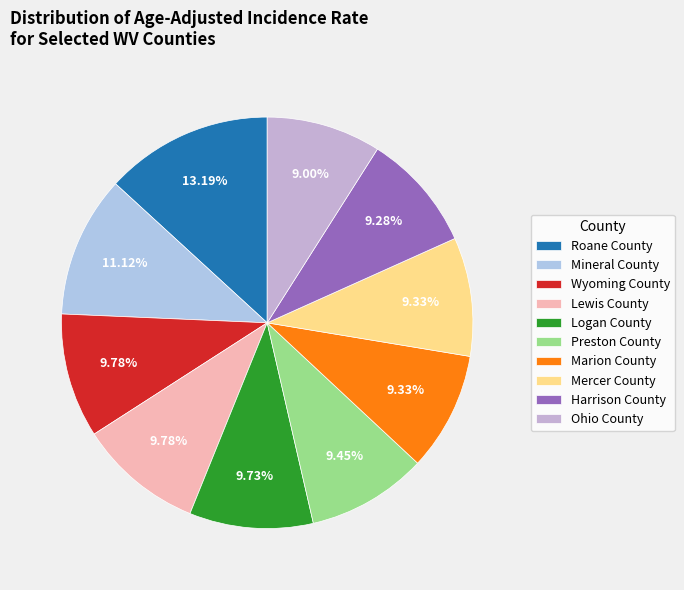

To the nearest percent, what is the average slice percentage?

10%